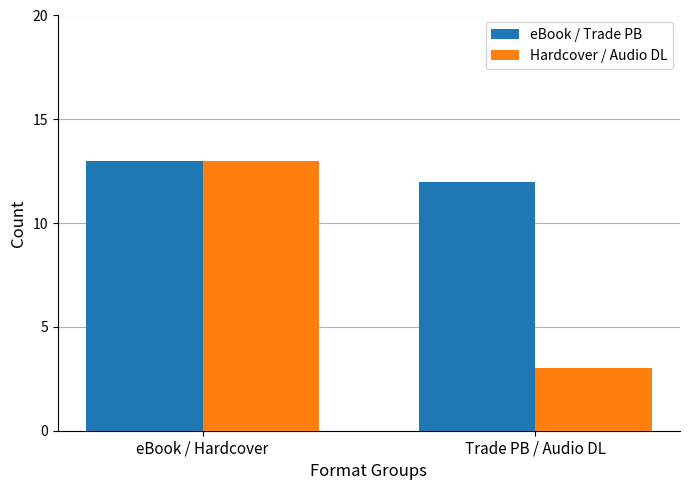

At how many categories does at least one series exceed 9?

2